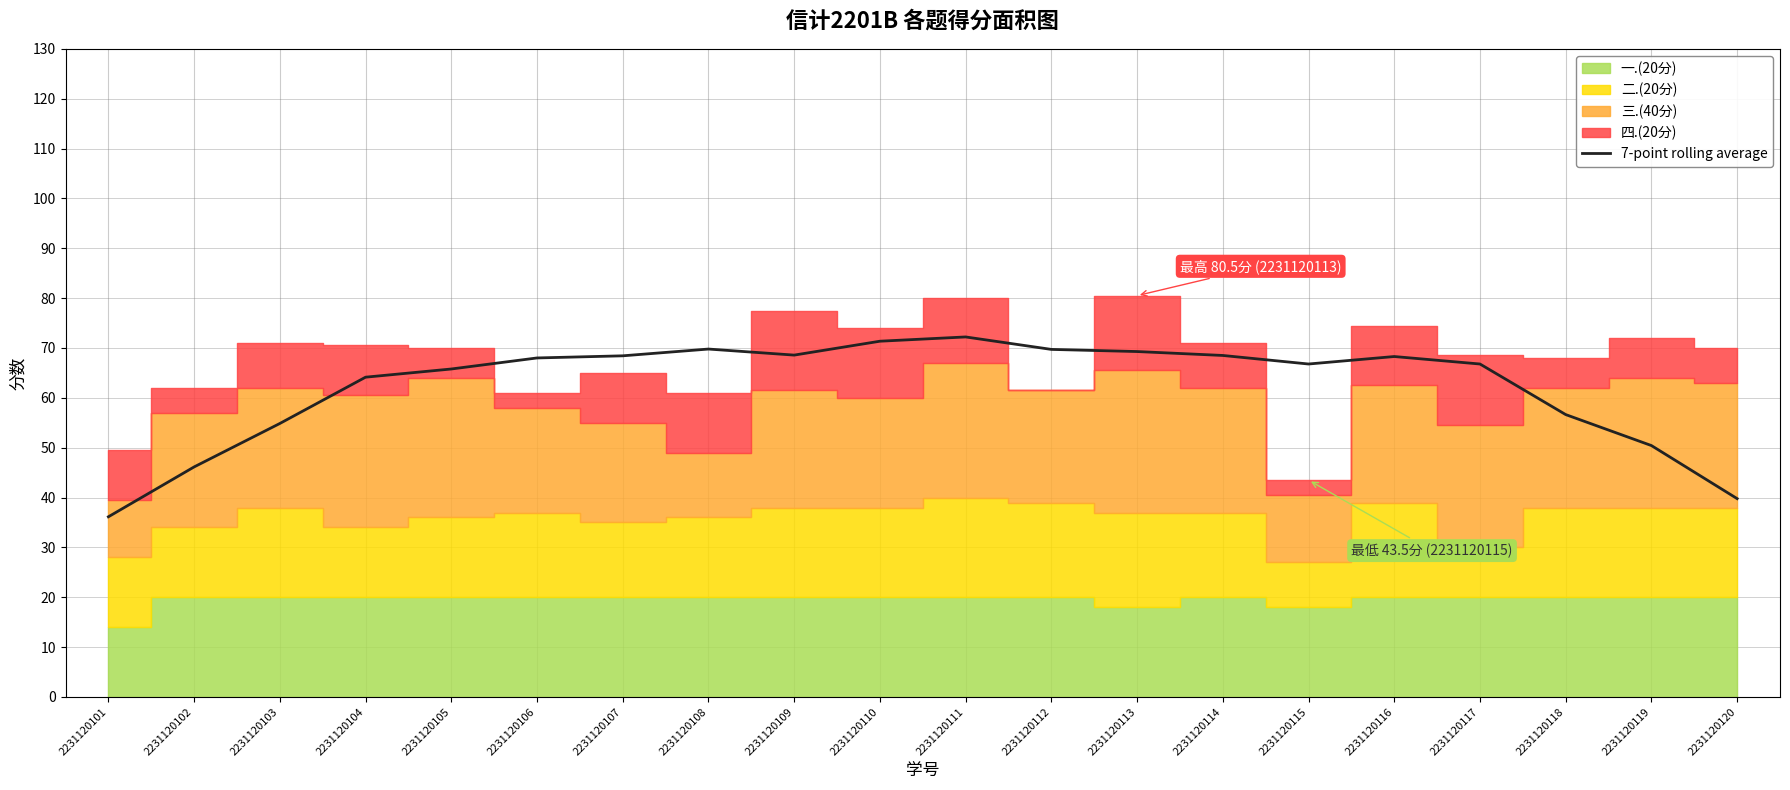

How many points are higher than both their immediate neighbors (excluding endpoints)?

3